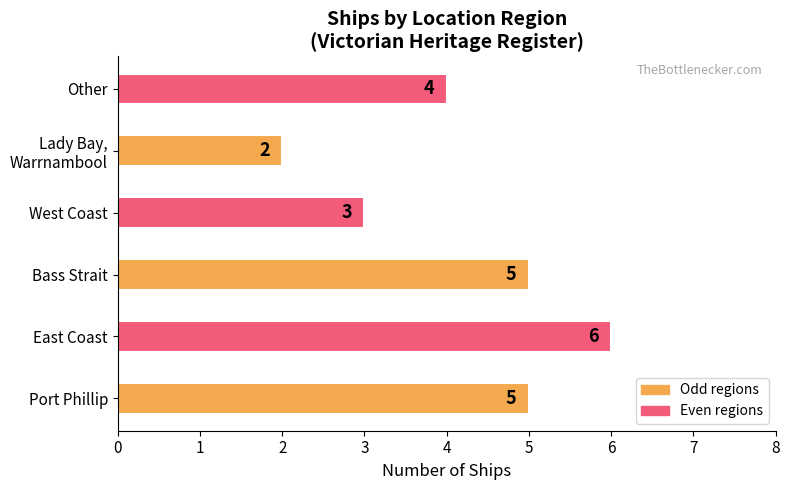

Which label corresponds to the smallest value in the chart?

Lady Bay,
Warrnambool